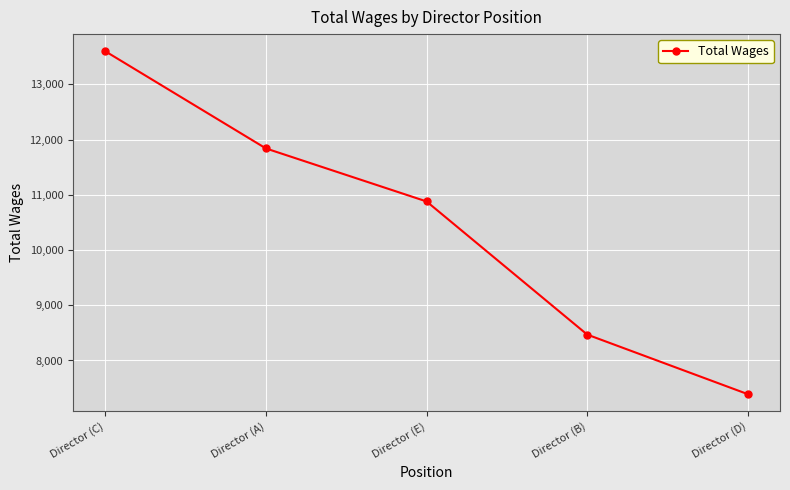

How many values are between 8469 and 11840?

3